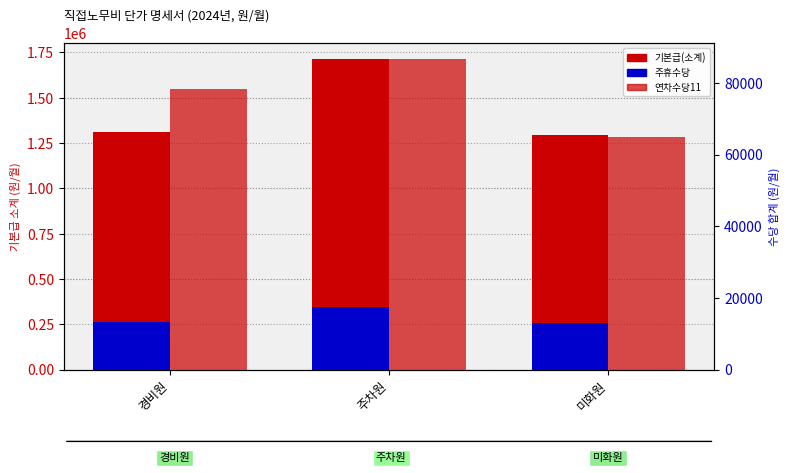

True or false: 주휴수당 has a value of 257064.3 at 미화원.

True